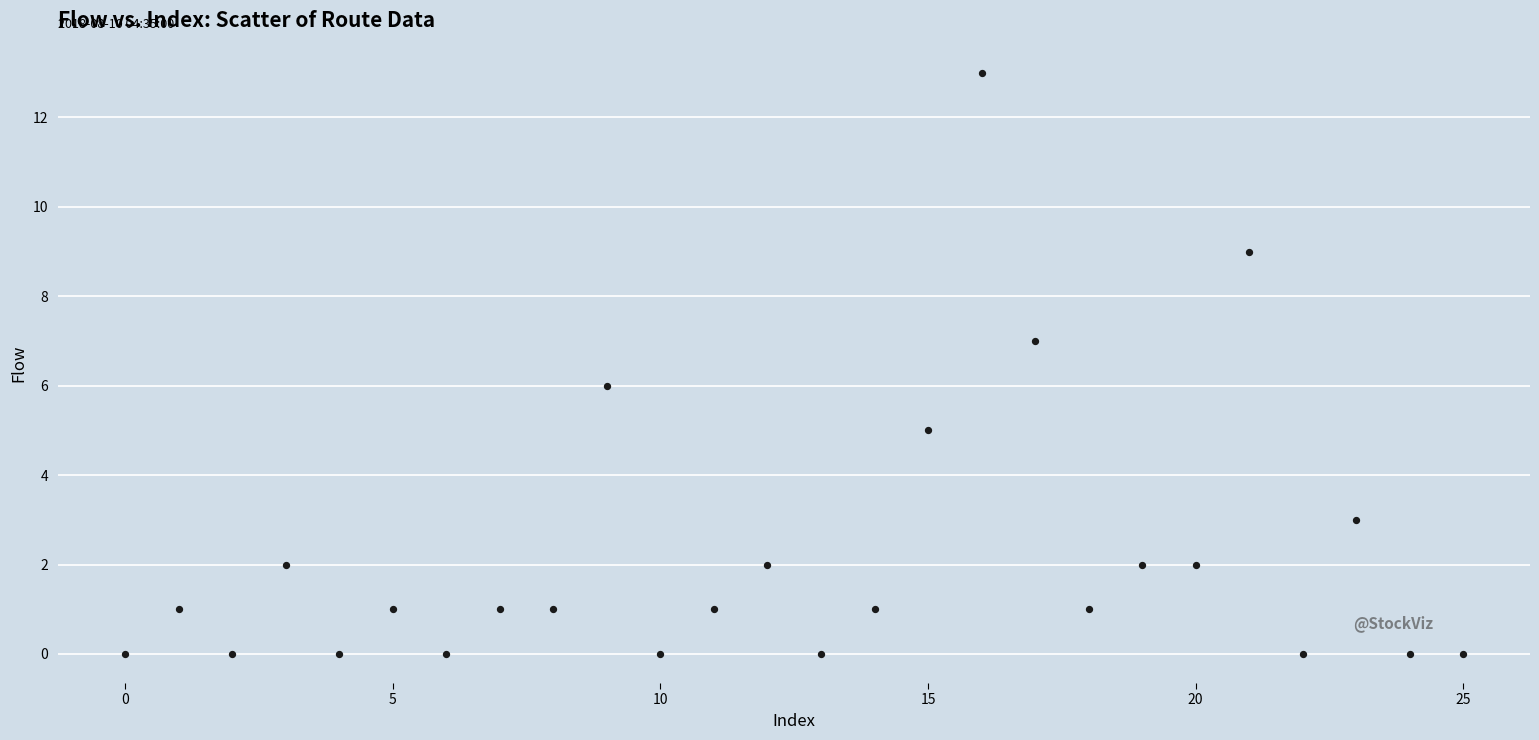

What is the range of Y values (max minus min)?

13